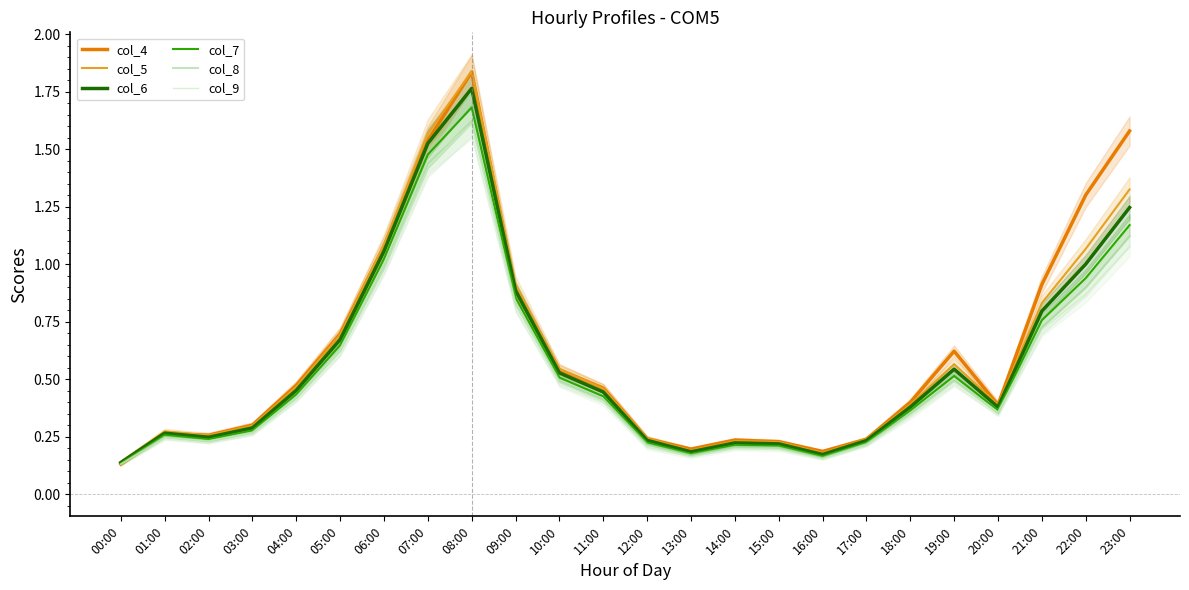

Is the value of col_8 at 01:00 greater than the value of col_5 at 00:00?

Yes